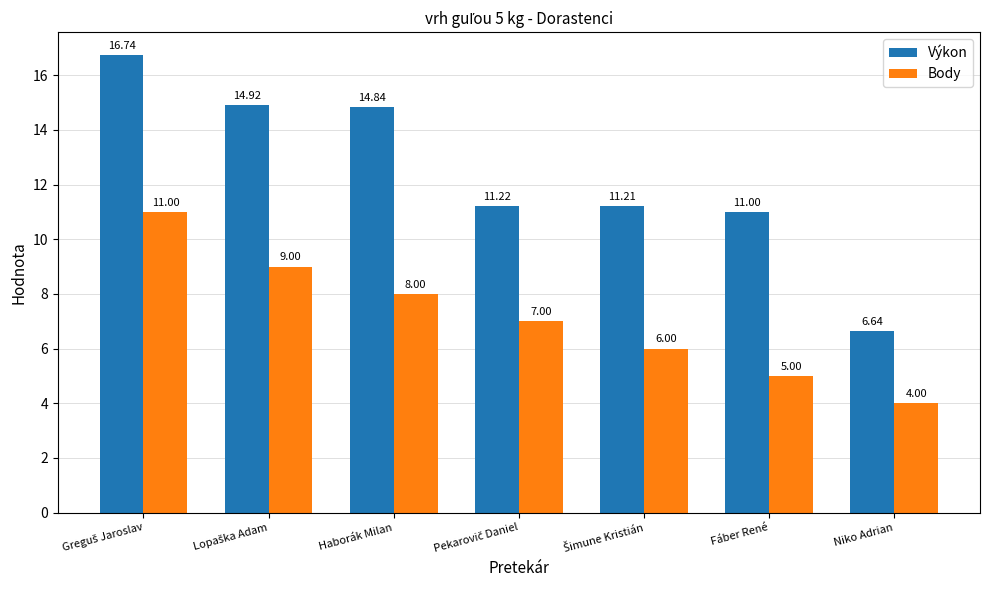

Count the number of data series in this chart.

2